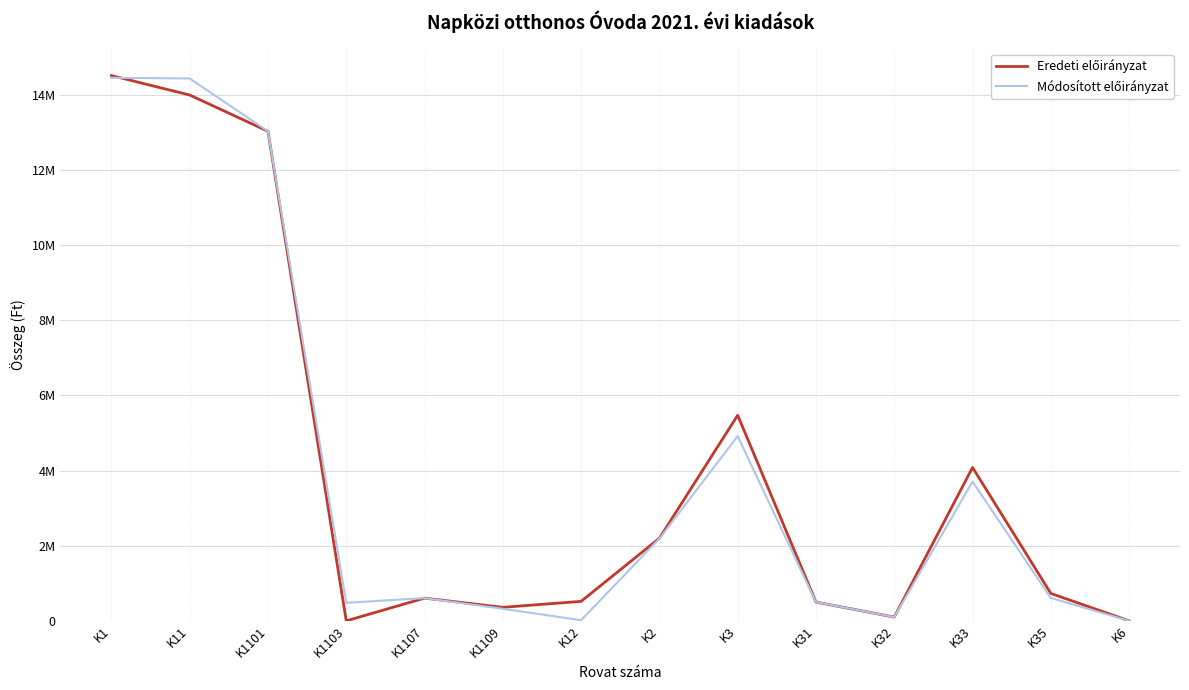

Does the chart display data point markers on the line(s)?

No